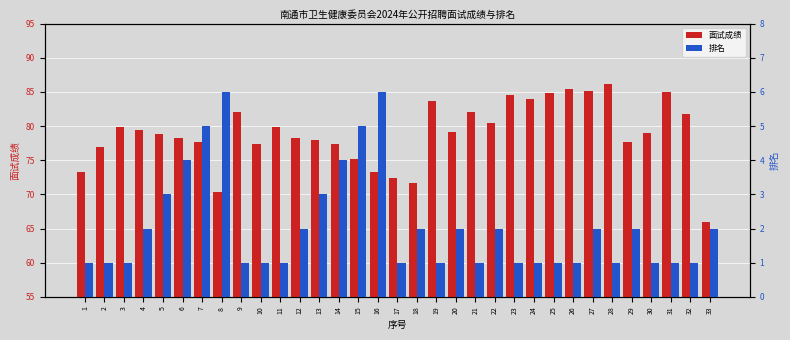

Where does the 面试成绩 series first go above 79?

3